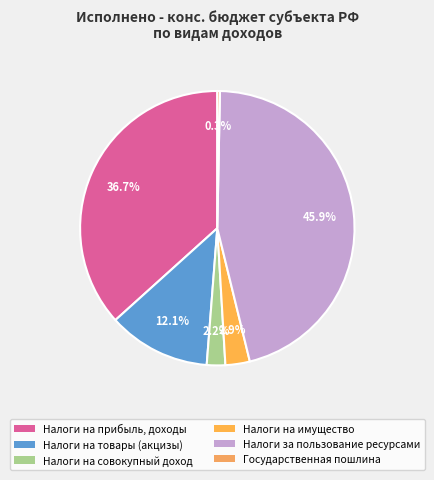

The Налоги на имущество slice represents 3% of the pie. True or false?

True